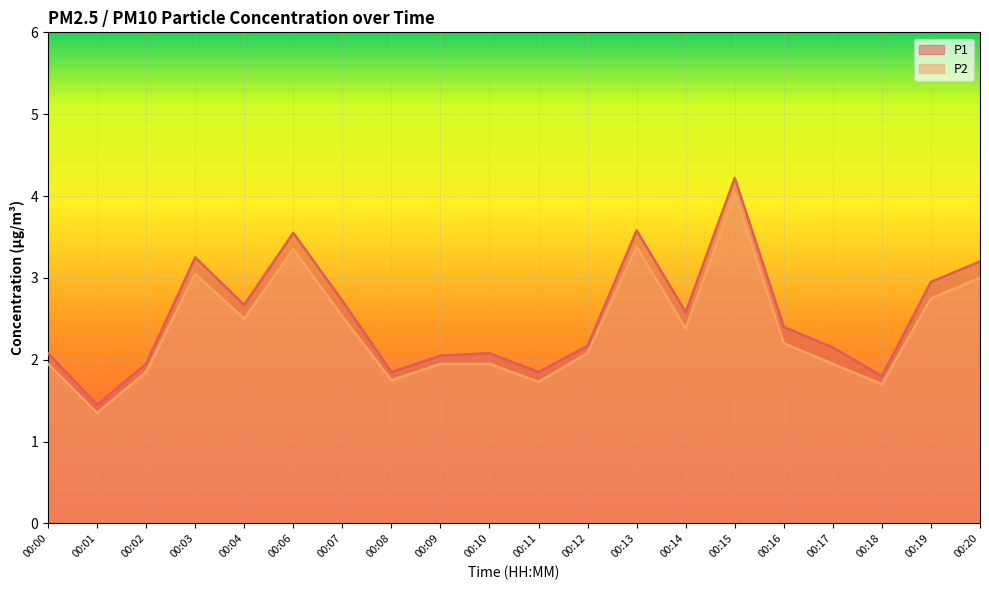

True or false: P1 and P2 intersect in this chart.

False